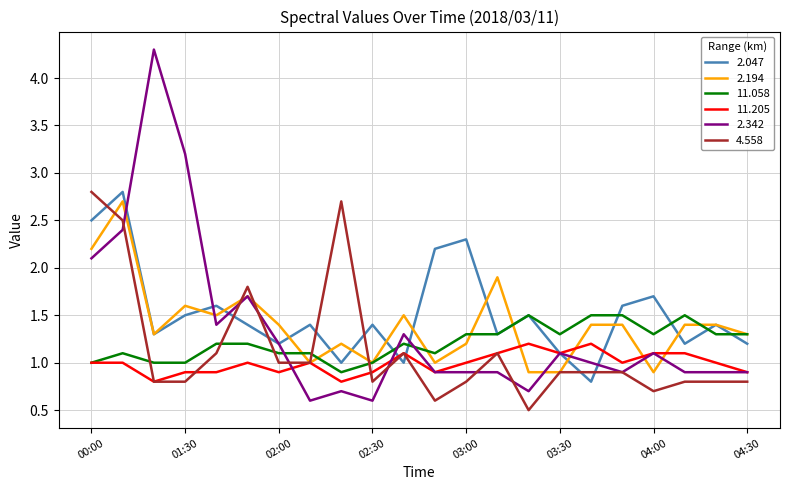

True or false: 4.558 and 11.058 cross at least once.

True